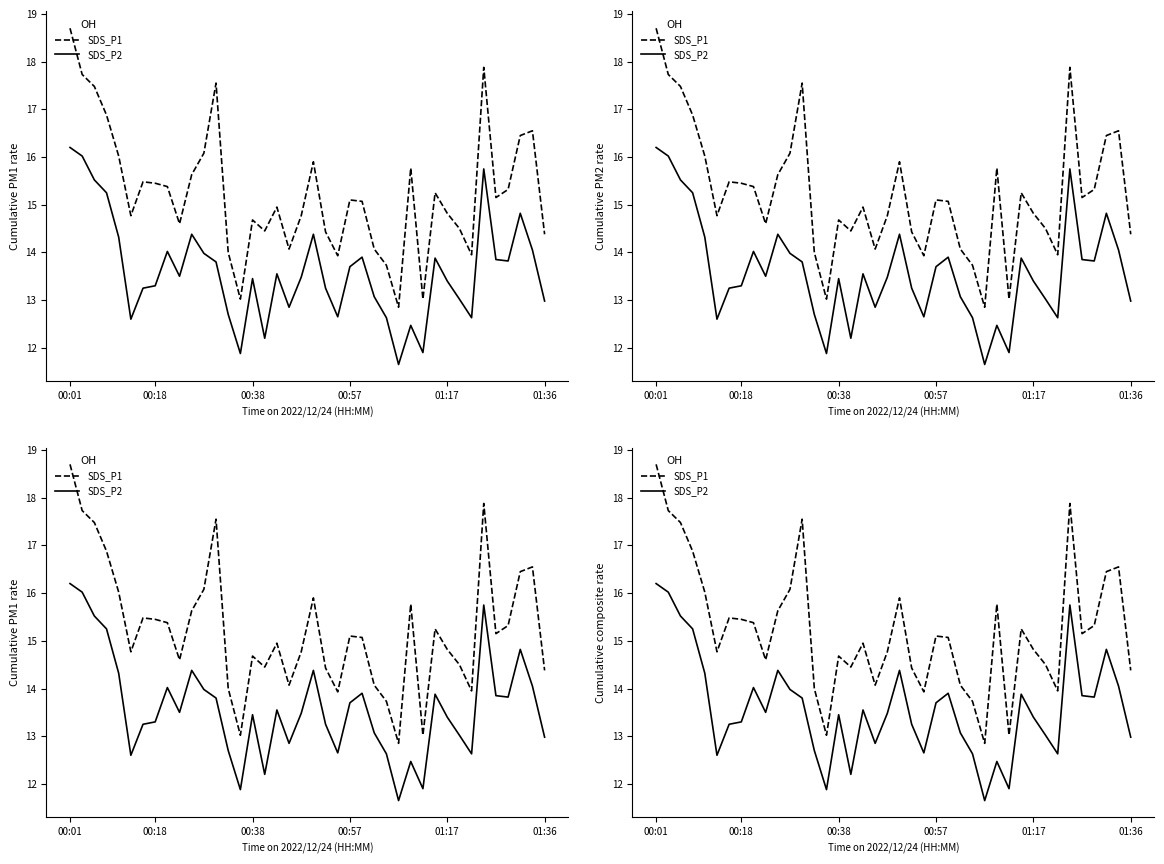

True or false: SDS_P1 has more than 1 points higher than both neighbors.

True